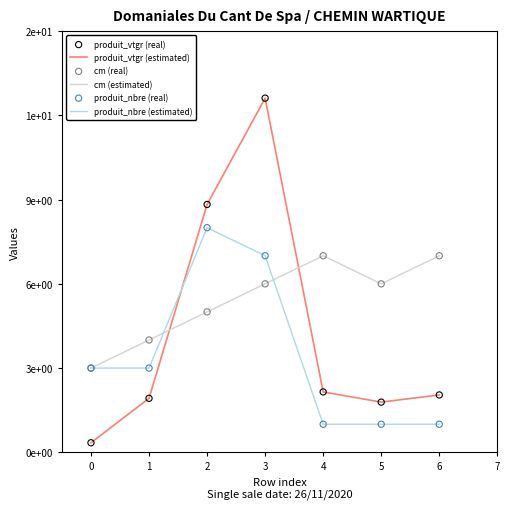

Does the chart have visible grid lines?

No